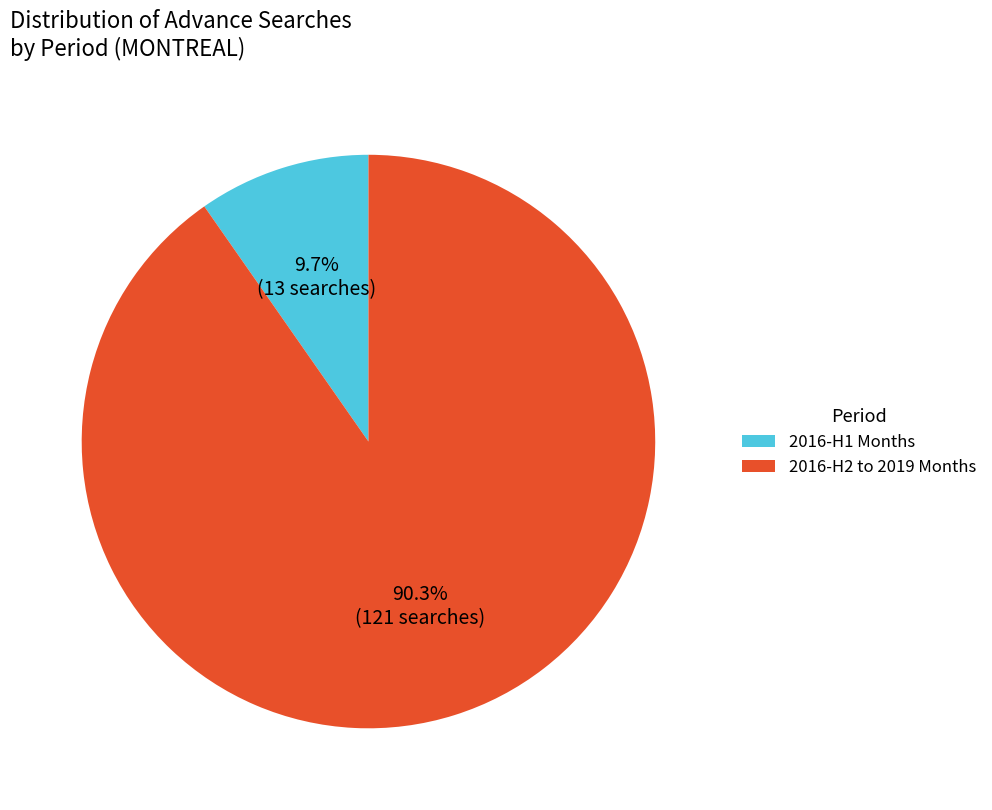

Does any single category account for the majority?

Yes